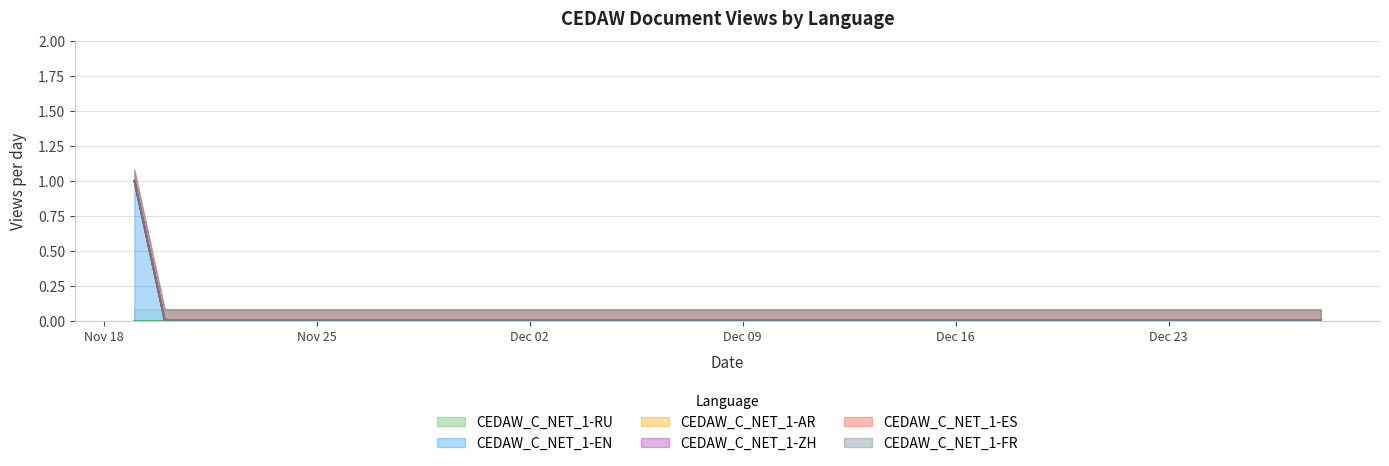

Between 2019-12-14 and 2019-12-07, which is larger?

2019-12-14